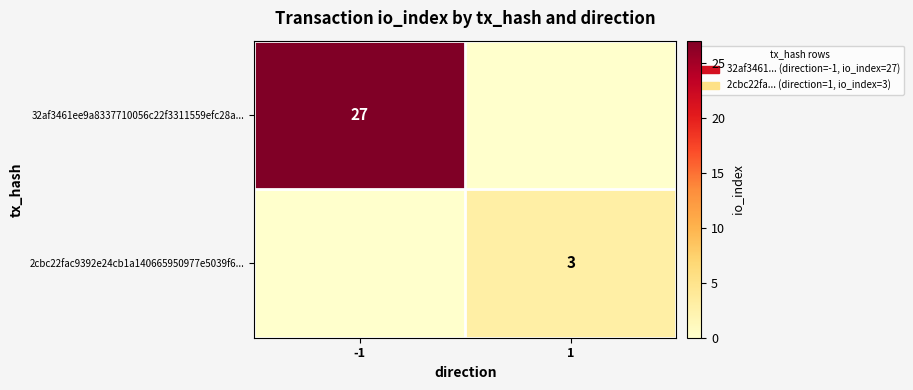

What is the spread (max minus min) of values at 1?

3